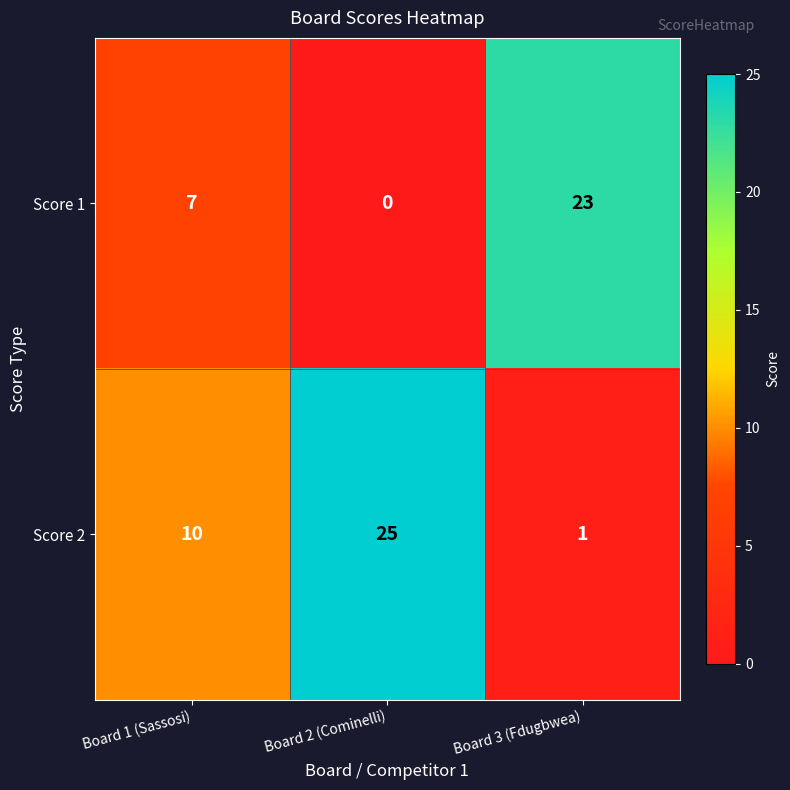

Where is Score 1 nearest to the value 11?

Board 1 (Sassosi)